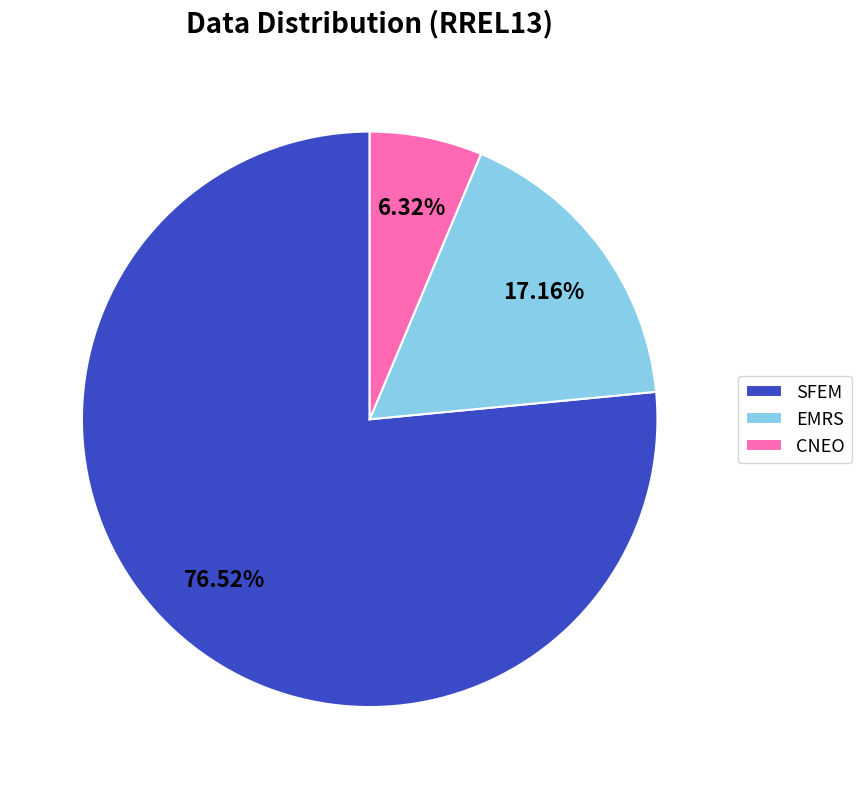

Which slice is the smallest?

CNEO